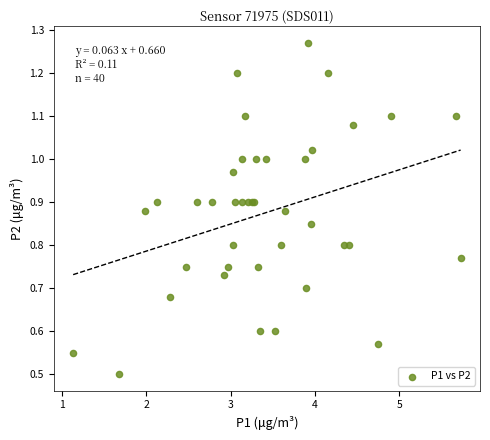

What Y value in the scatter plot is closest to 0?

0.5